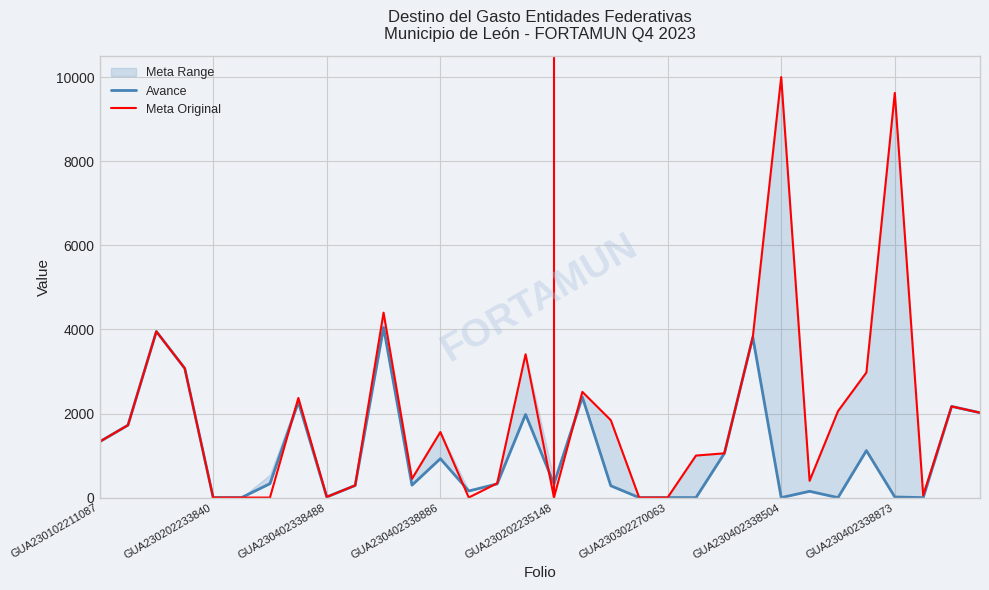

The value of Meta Original at GUA230102211087 is 1328.2. True or false?

True